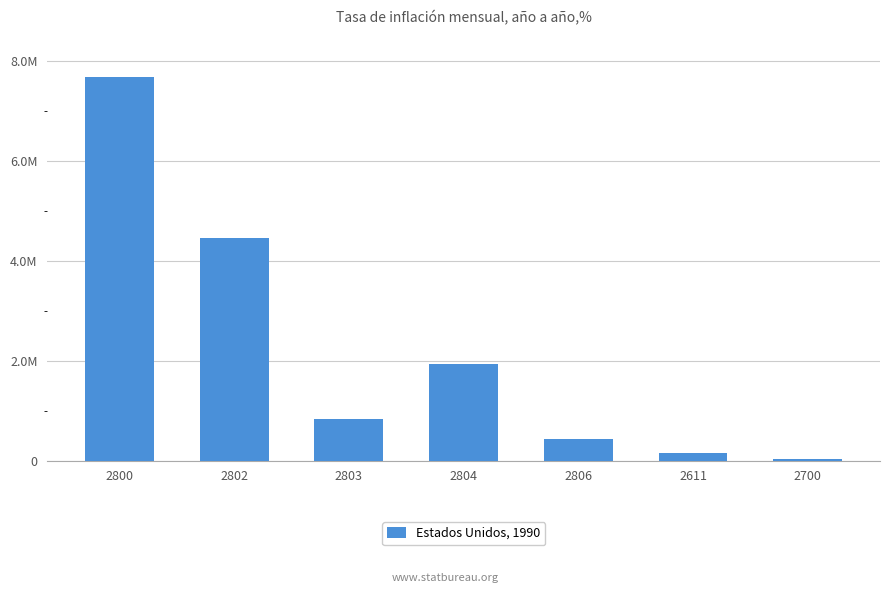

Does the chart contain any negative values?

No